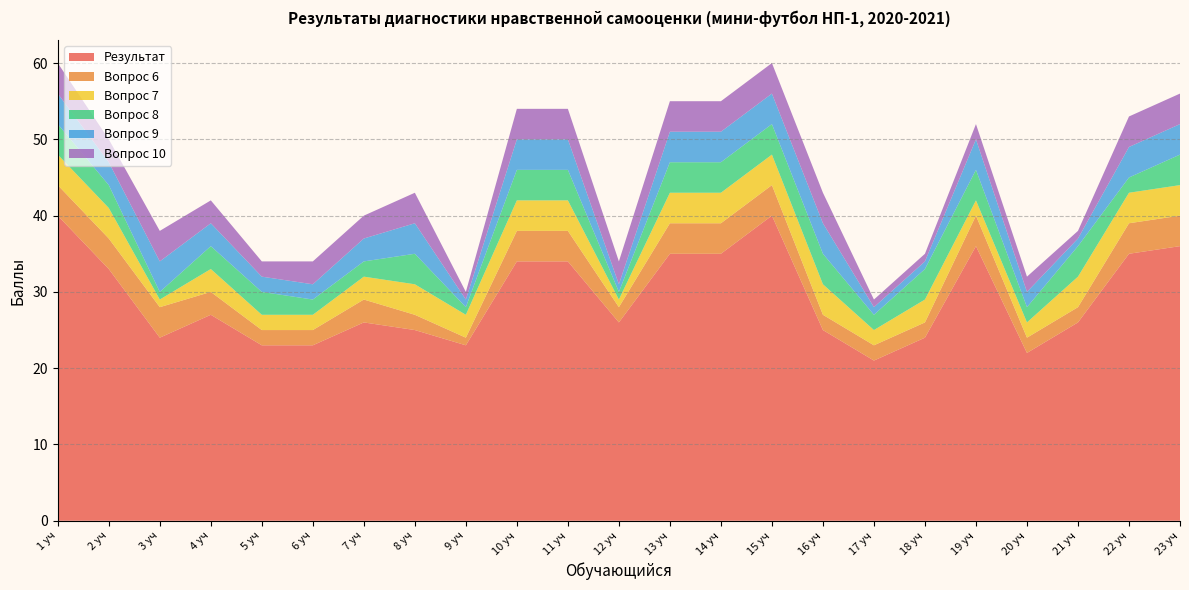

Reading right to left, list all the values displayed in this chart.

Результат: 23 уч=36	22 уч=35	21 уч=26	20 уч=22	19 уч=36	18 уч=24	17 уч=21	16 уч=25	15 уч=40	14 уч=35	13 уч=35	12 уч=26	11 уч=34	10 уч=34	9 уч=23	8 уч=25	7 уч=26	6 уч=23	5 уч=23	4 уч=27	3 уч=24	2 уч=33	1 уч=40
Вопрос 6: 23 уч=4	22 уч=4	21 уч=2	20 уч=2	19 уч=4	18 уч=2	17 уч=2	16 уч=2	15 уч=4	14 уч=4	13 уч=4	12 уч=2	11 уч=4	10 уч=4	9 уч=1	8 уч=2	7 уч=3	6 уч=2	5 уч=2	4 уч=3	3 уч=4	2 уч=4	1 уч=4
Вопрос 7: 23 уч=4	22 уч=4	21 уч=4	20 уч=2	19 уч=2	18 уч=3	17 уч=2	16 уч=4	15 уч=4	14 уч=4	13 уч=4	12 уч=1	11 уч=4	10 уч=4	9 уч=3	8 уч=4	7 уч=3	6 уч=2	5 уч=2	4 уч=3	3 уч=1	2 уч=4	1 уч=4
Вопрос 8: 23 уч=4	22 уч=2	21 уч=4	20 уч=2	19 уч=4	18 уч=4	17 уч=2	16 уч=4	15 уч=4	14 уч=4	13 уч=4	12 уч=1	11 уч=4	10 уч=4	9 уч=1	8 уч=4	7 уч=2	6 уч=2	5 уч=3	4 уч=3	3 уч=1	2 уч=3	1 уч=4
Вопрос 9: 23 уч=4	22 уч=4	21 уч=1	20 уч=2	19 уч=4	18 уч=1	17 уч=1	16 уч=4	15 уч=4	14 уч=4	13 уч=4	12 уч=1	11 уч=4	10 уч=4	9 уч=1	8 уч=4	7 уч=3	6 уч=2	5 уч=2	4 уч=3	3 уч=4	2 уч=3	1 уч=4
Вопрос 10: 23 уч=4	22 уч=4	21 уч=1	20 уч=2	19 уч=2	18 уч=1	17 уч=1	16 уч=4	15 уч=4	14 уч=4	13 уч=4	12 уч=3	11 уч=4	10 уч=4	9 уч=1	8 уч=4	7 уч=3	6 уч=3	5 уч=2	4 уч=3	3 уч=4	2 уч=3	1 уч=4